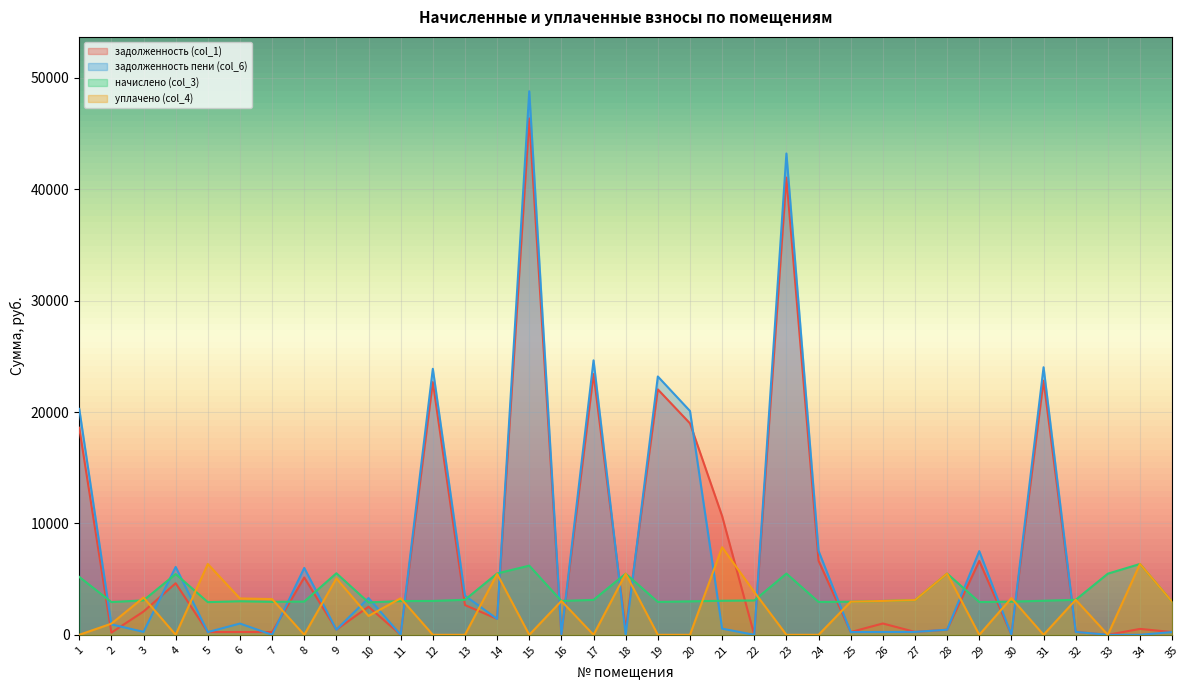

The value of задолженность пени (col_6) at 16 is 0.0. True or false?

True